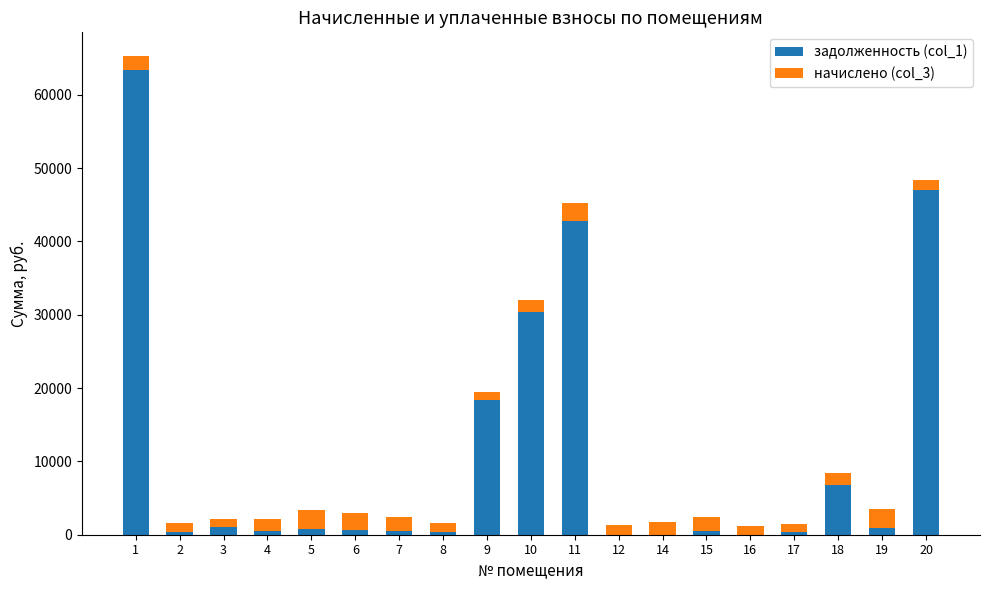

How many categories are shown in the chart?

19